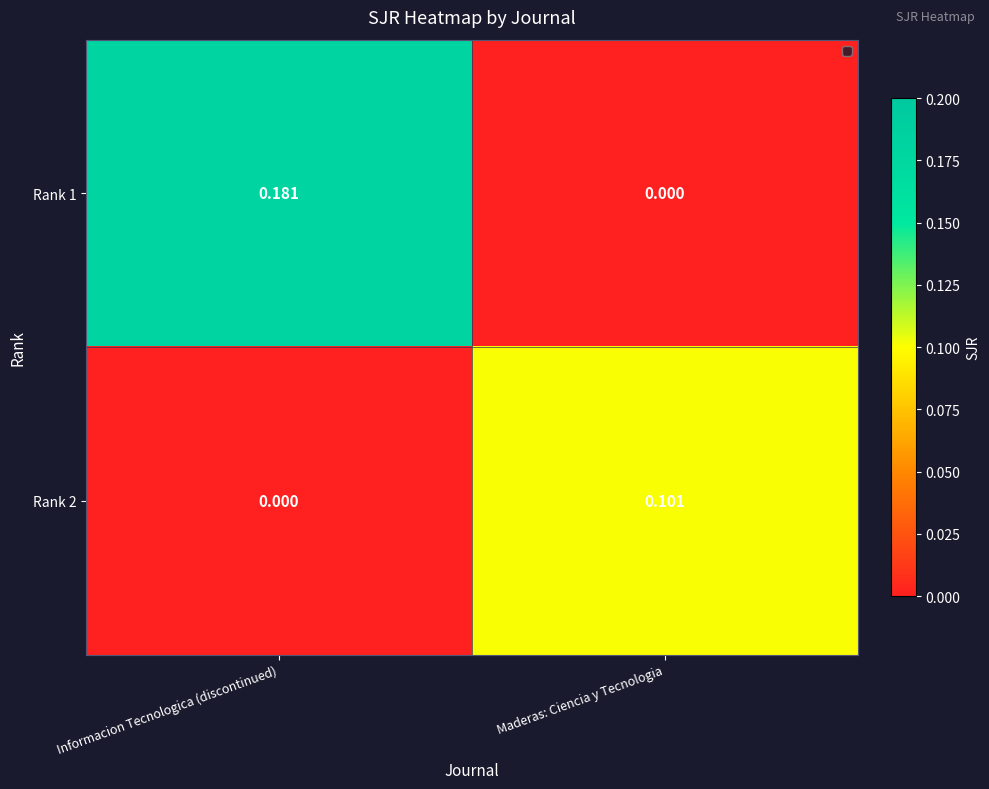

At which label is Rank 1 closest to 0?

Maderas: Ciencia y Tecnologia